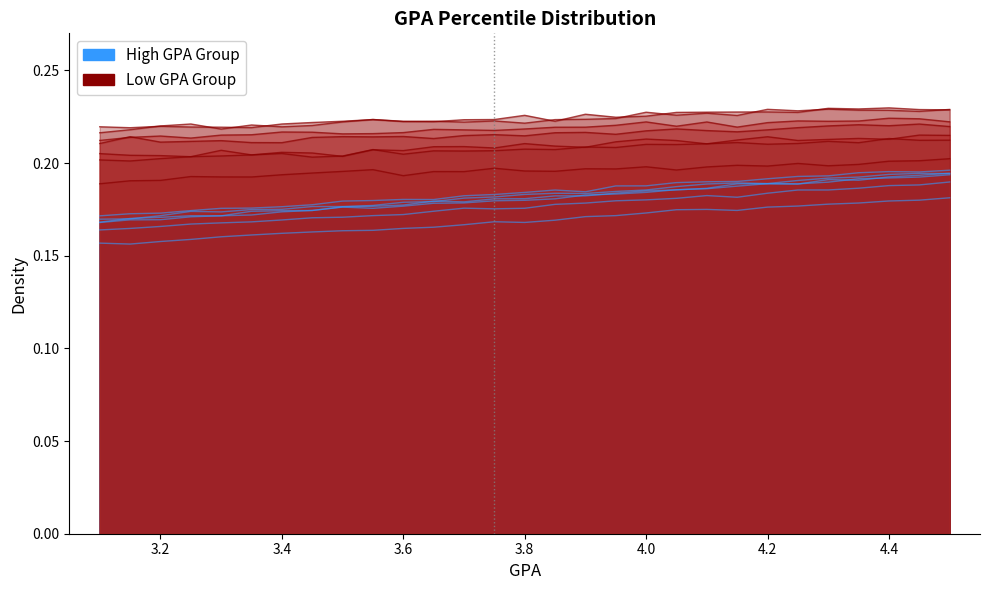

How many lines are shown in the chart?

2